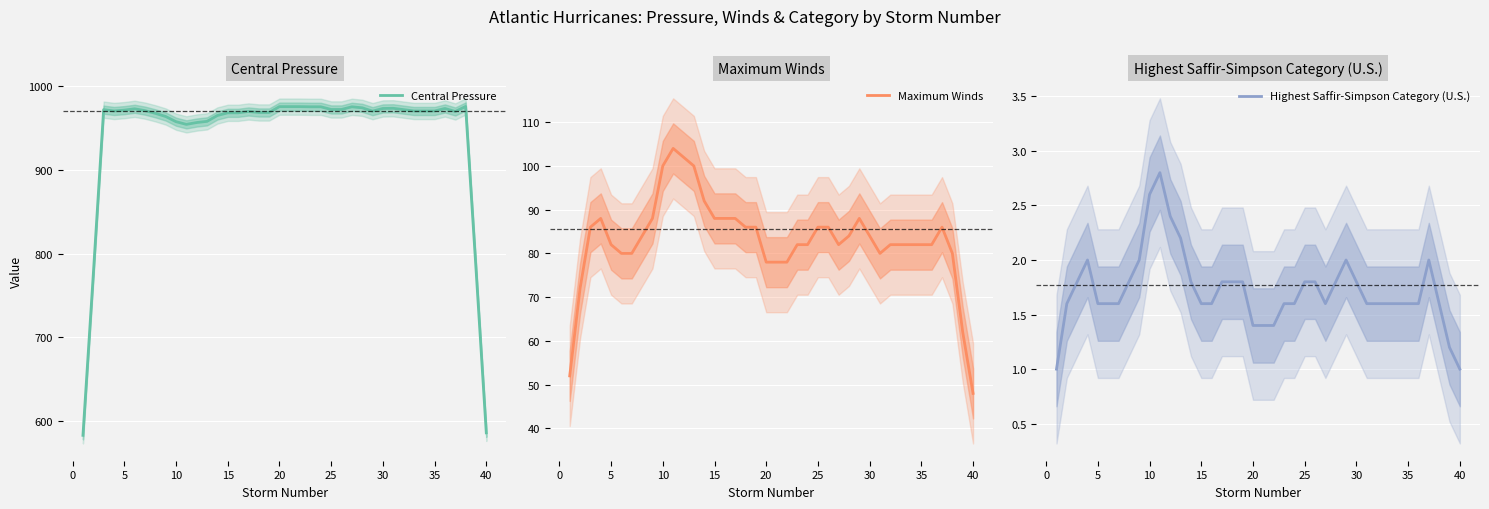

What is the minimum value for Highest Saffir-Simpson Category (U.S.)?

1.0